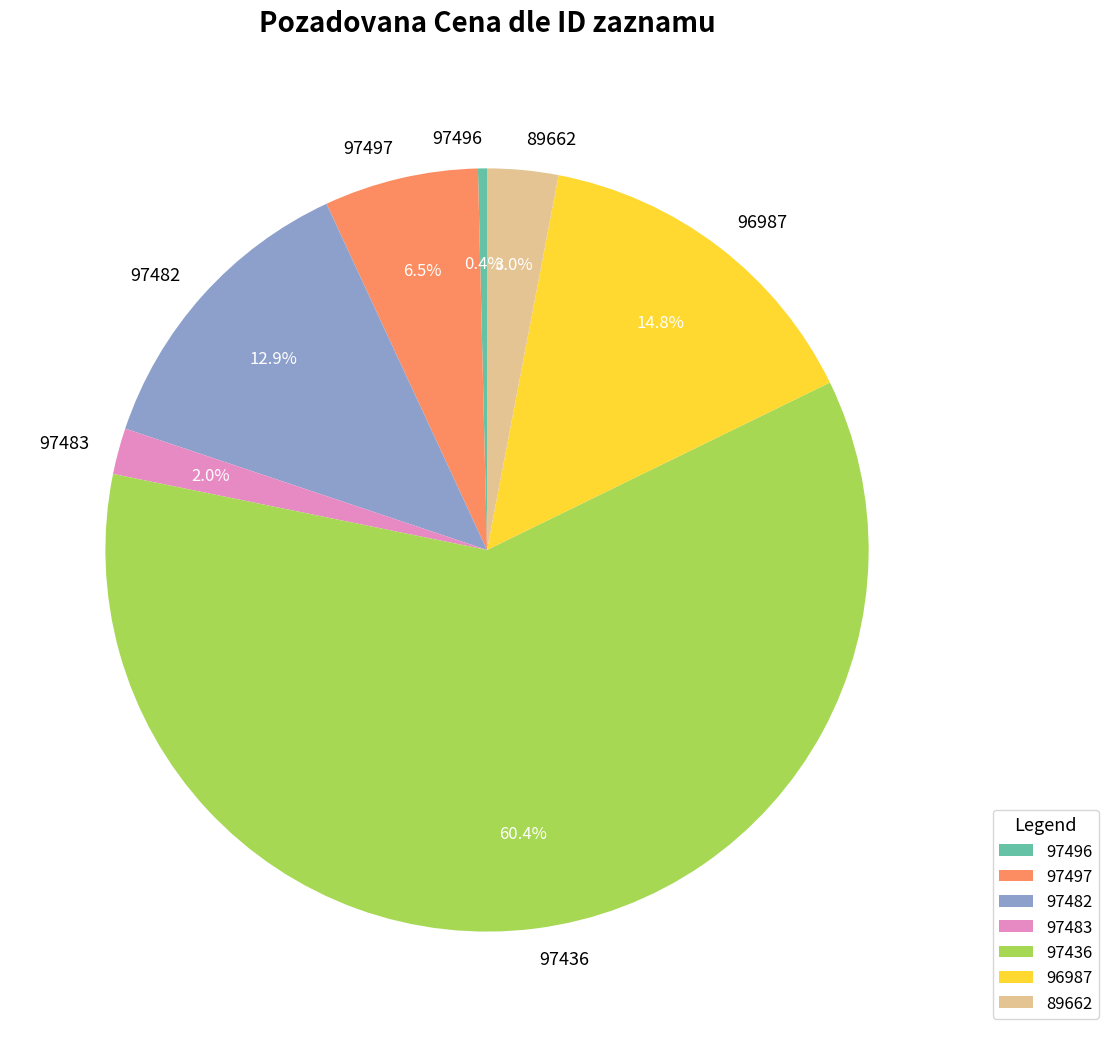

What percentage is the 97483 slice, to the nearest percent?

2%